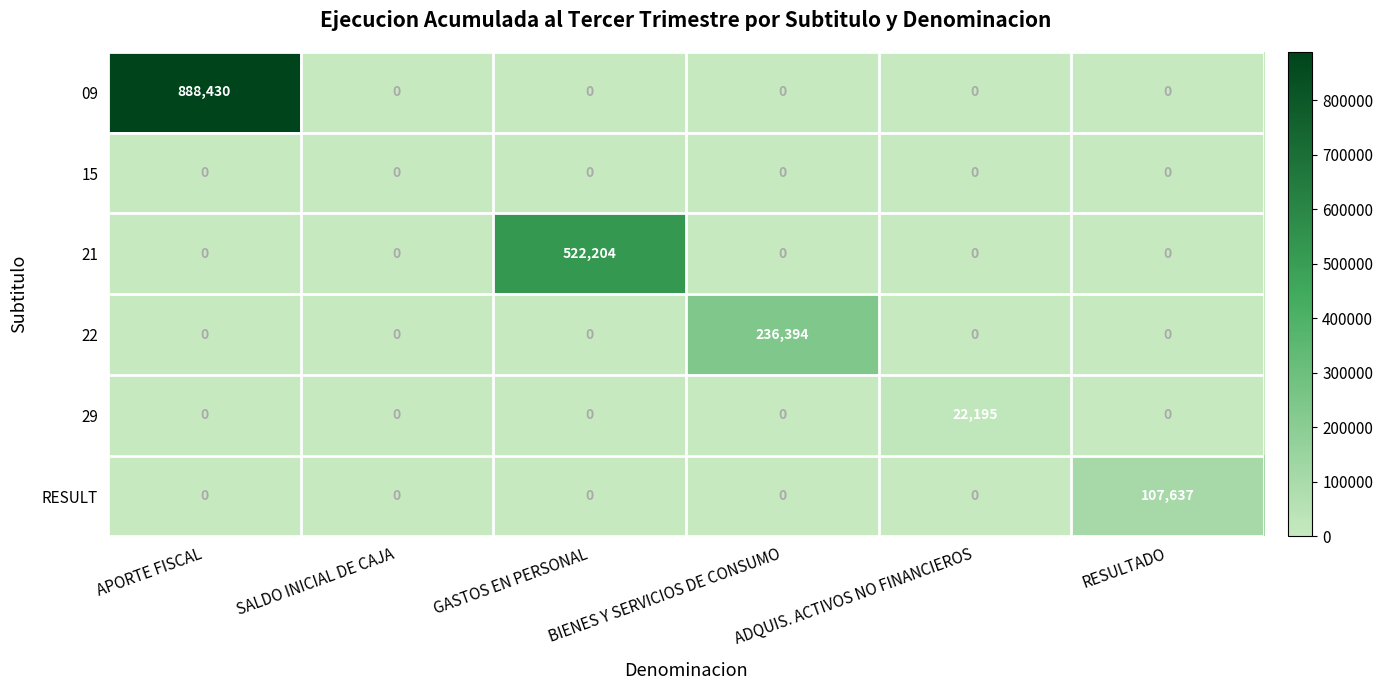

At which category is the sum across all series the highest?

APORTE FISCAL